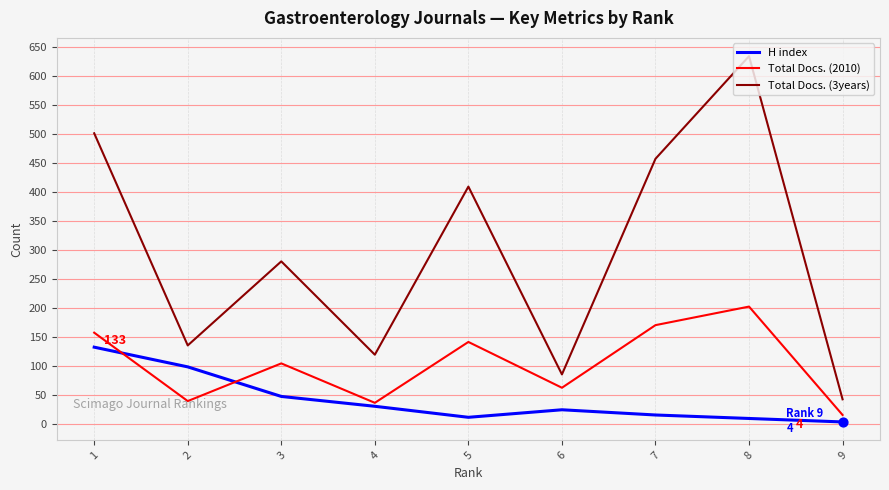

Which series has the widest spread of values?

Total Docs. (3years)